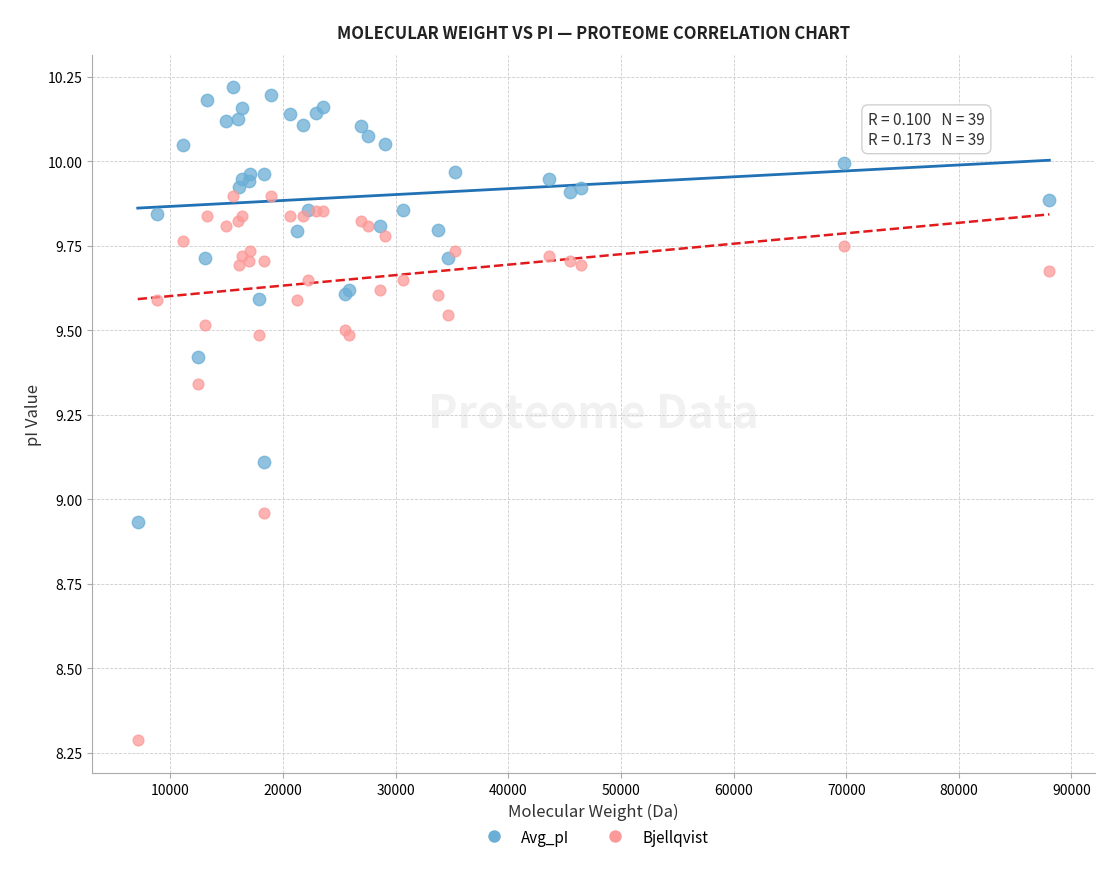

What is the X range (max minus min) for the scatter plot?

80945.0